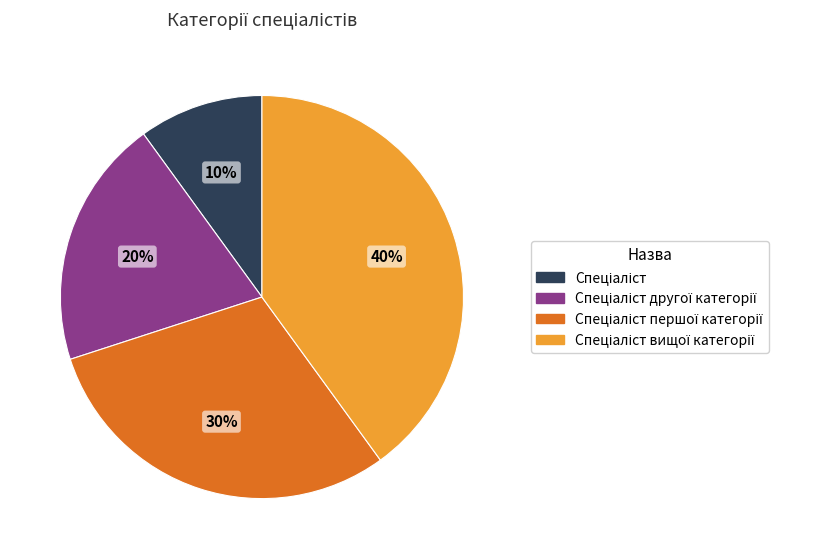

To the nearest percent, what is the average slice percentage?

25%